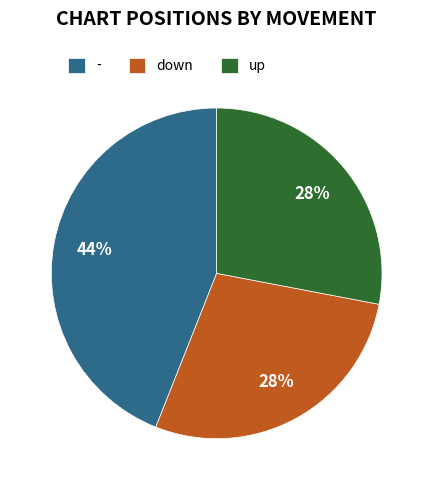

How many slices are in this pie chart?

3